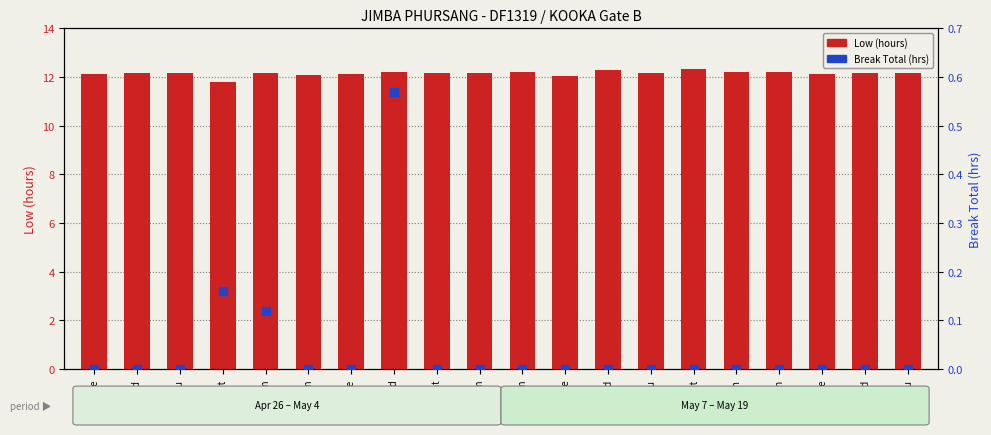

Which series has the widest spread of Y values?

Break Total (hrs)